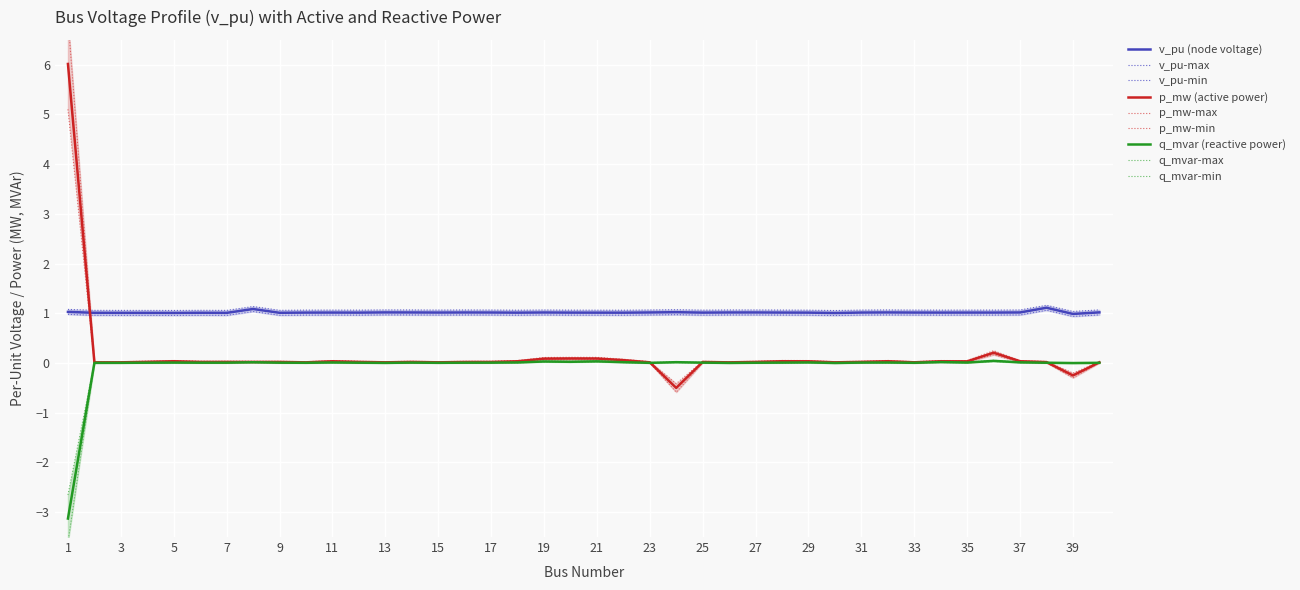

How many distinct data groups are displayed?

3